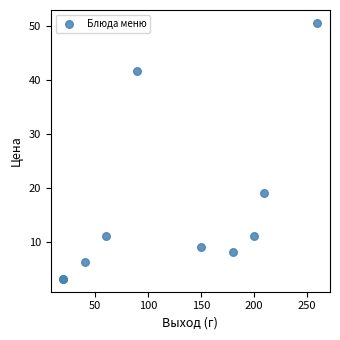

What Y value in the scatter plot is closest to 26?

19.0